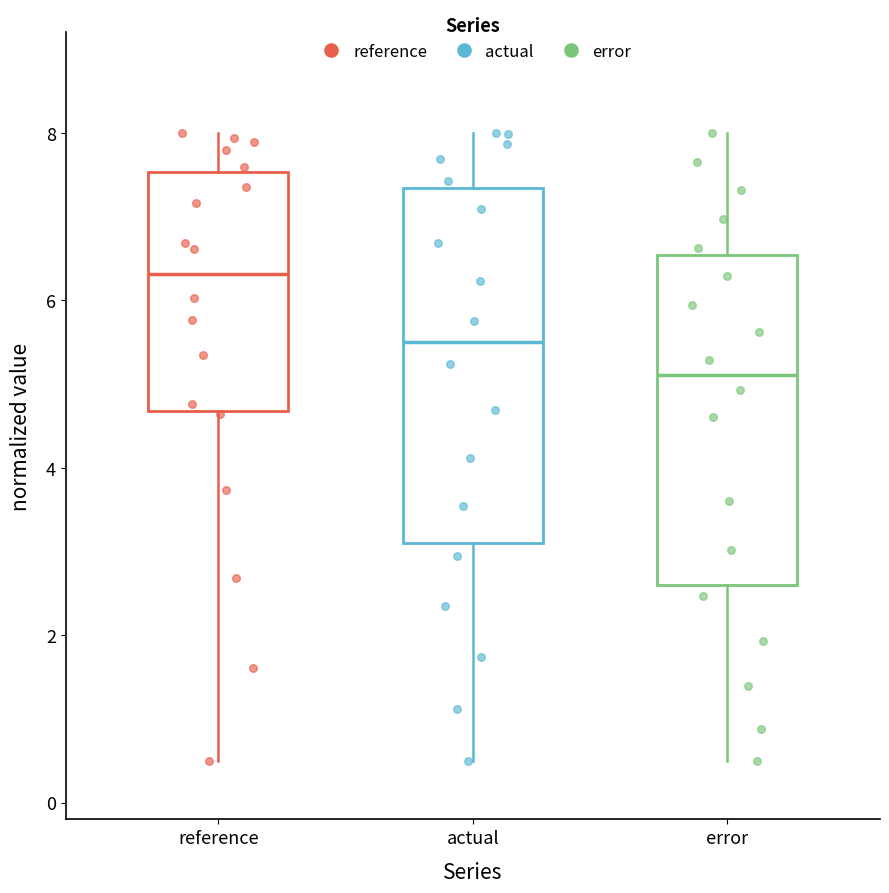

Where is the lower edge of the box for actual on the y-axis? The values are not printed on the chart, so give them approximately, as read against the axis.

3.0